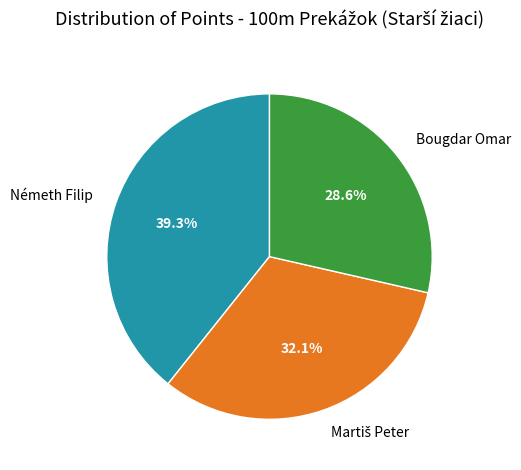

To the nearest percent, what is the difference between the Bougdar Omar and Németh Filip slice percentages?

11%